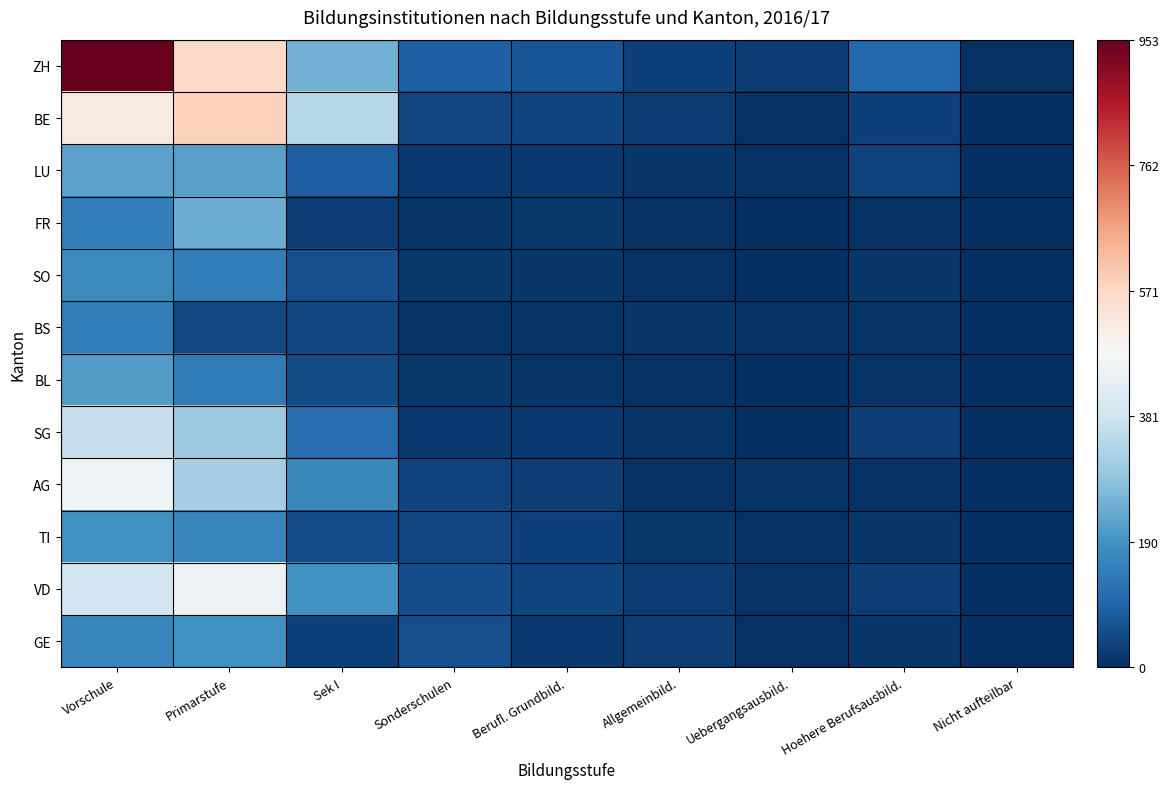

At which category does the chart reach its peak across all series?

Vorschule